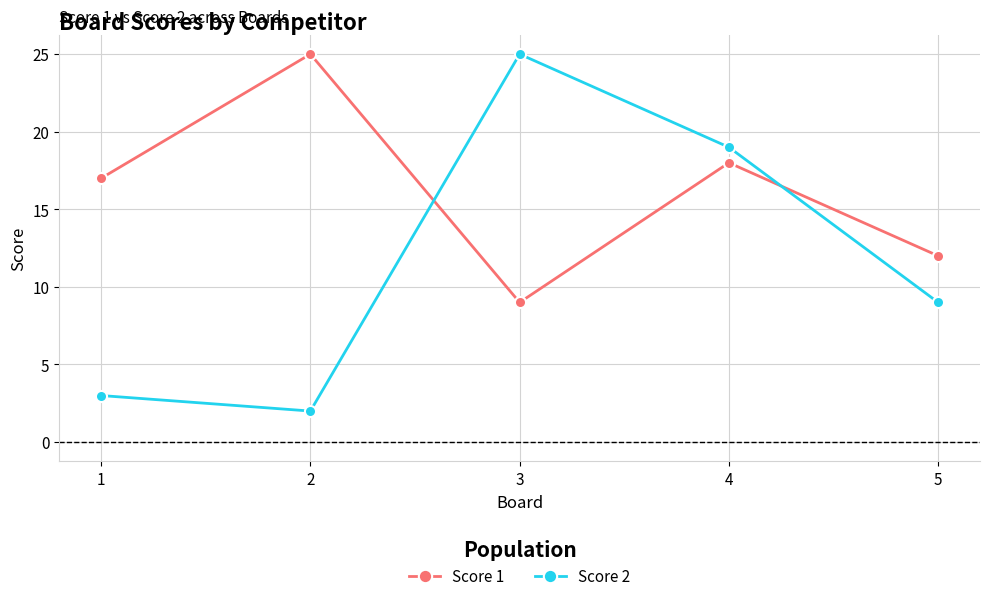

Which series has the widest spread of values?

Score 2